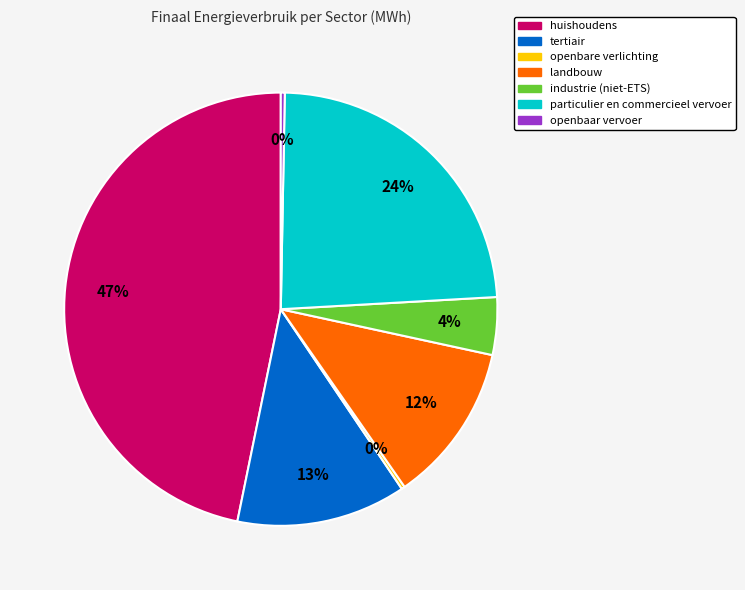

True or false: openbaar vervoer accounts for 0% of the total.

True